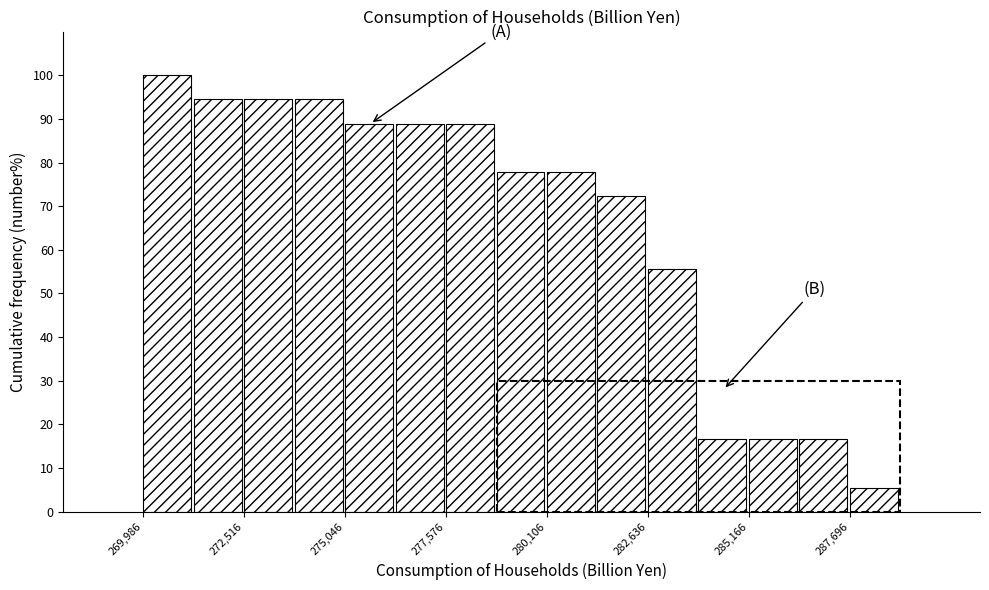

Around what value on the x-axis is the tallest bar? Give the approximate position of its centre, as read against the axis.

270500